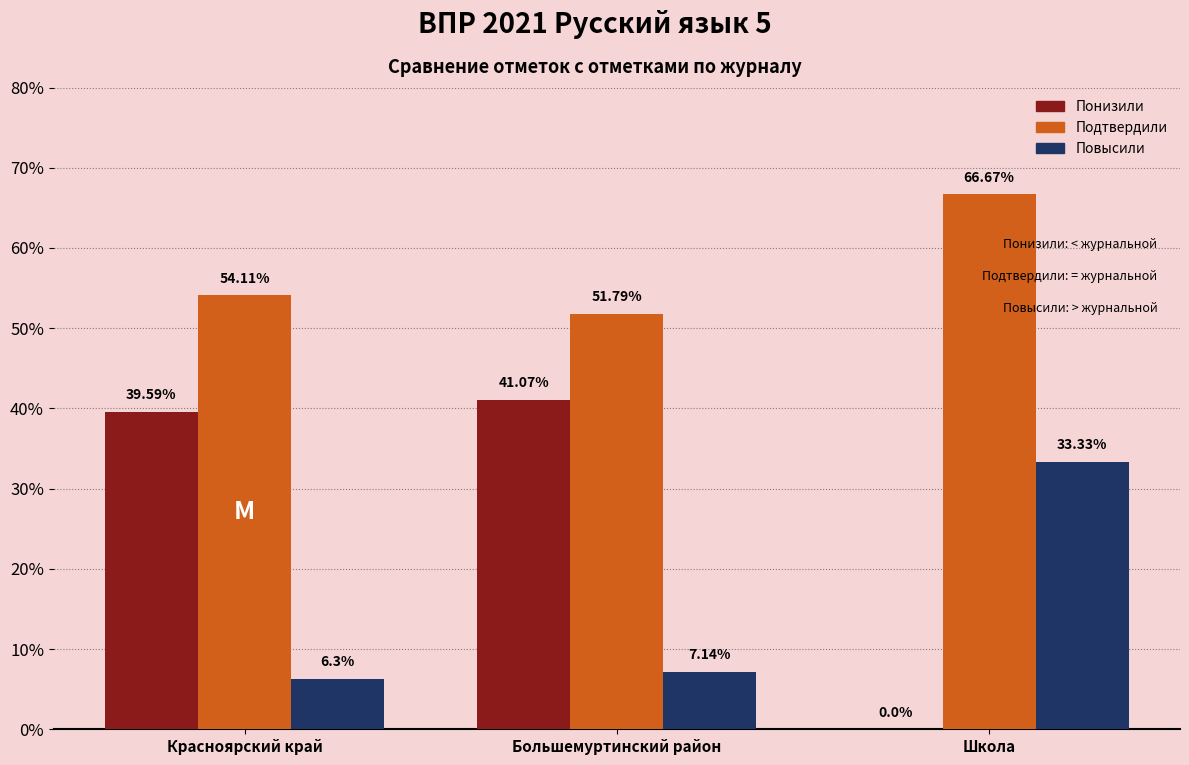

Which series has the largest total across all categories?

Подтвердили